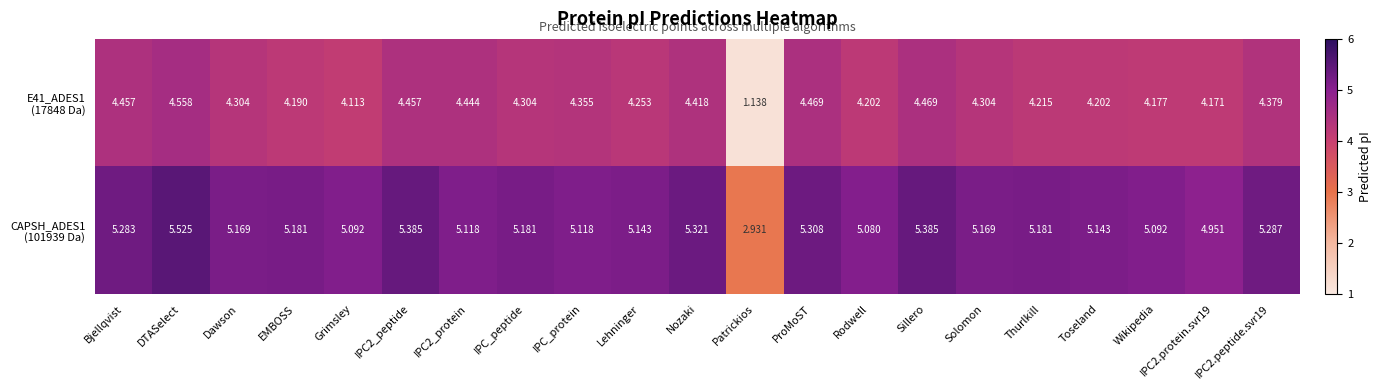

How many series are shown in this chart?

2